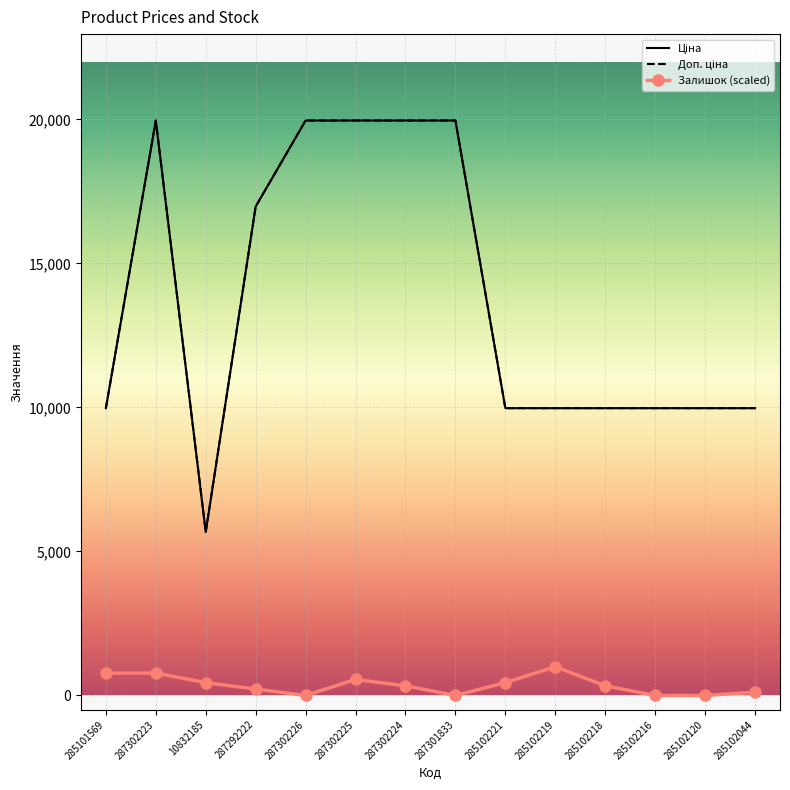

Reading left to right, list all the values displayed in this chart.

Ціна: 285101569=9975.0	287302223=19964.2	10832185=5673.8	287292222=16976.3	287302226=19964.2	287302225=19964.2	287302224=19964.2	287301833=19964.2	285102221=9975.0	285102219=9975.0	285102218=9975.0	285102216=9975.0	285102120=9975.0	285102044=9975.0
Доп. ціна: 285101569=9975.0	287302223=19964.2	10832185=5673.8	287292222=16976.3	287302226=19964.2	287302225=19964.2	287302224=19964.2	287301833=19964.2	285102221=9975.0	285102219=9975.0	285102218=9975.0	285102216=9975.0	285102120=9975.0	285102044=9975.0
Залишок (scaled): 285101569=776.4	287302223=776.4	10832185=443.6	287292222=221.8	287302226=0.0	287302225=554.6	287302224=332.7	287301833=0.0	285102221=443.6	285102219=998.2	285102218=332.7	285102216=0.0	285102120=0.0	285102044=110.9